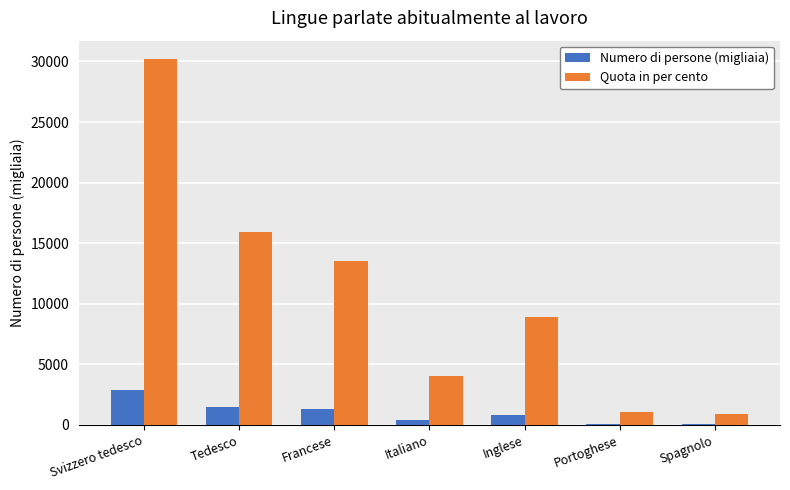

At which category is the sum across all series the highest?

Svizzero tedesco